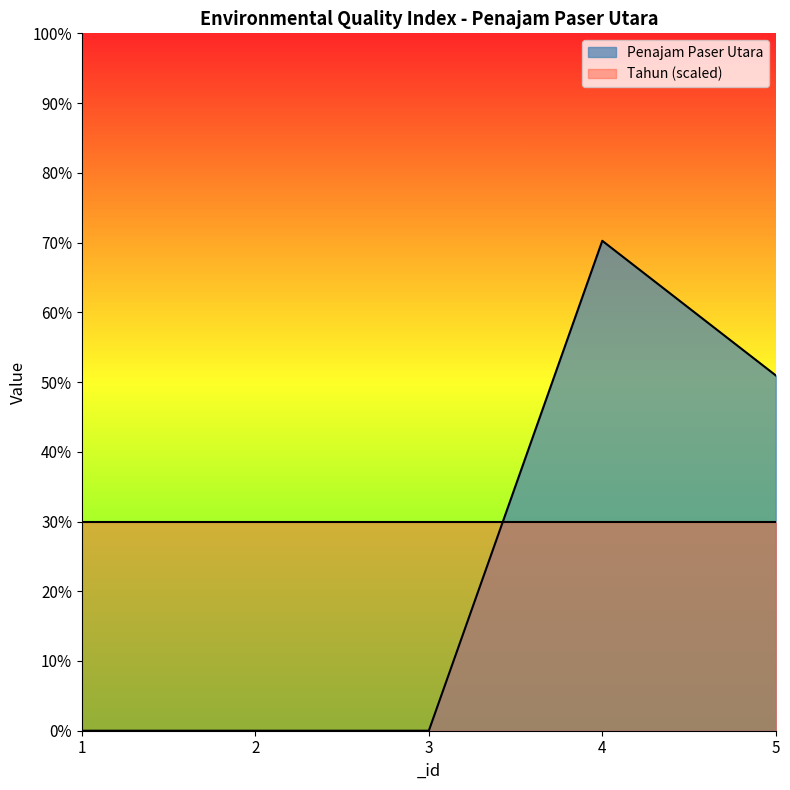

What is the difference between the second highest and second lowest values?

51.0